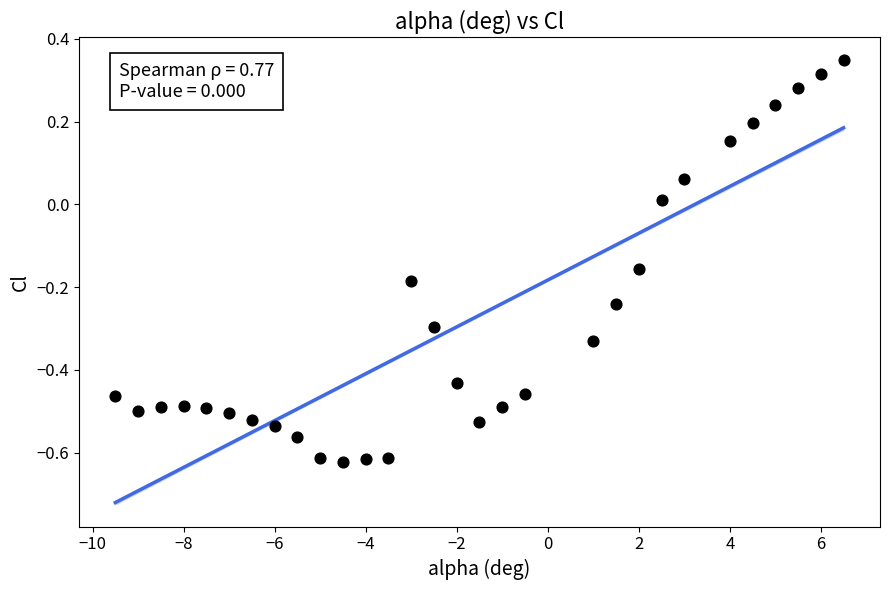

What is the range of X values (max minus min)?

16.0